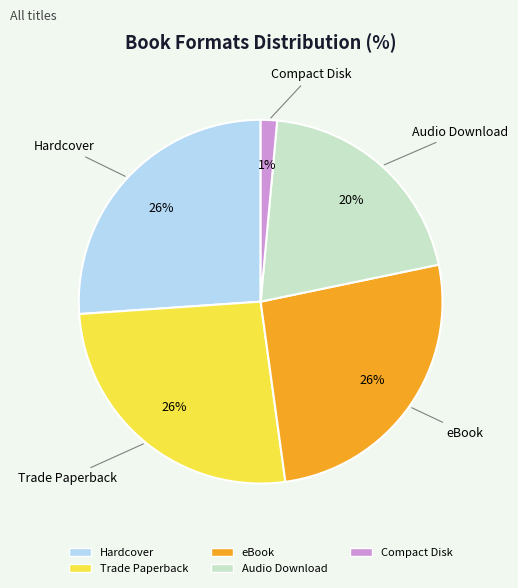

How many slices are in this pie chart?

5